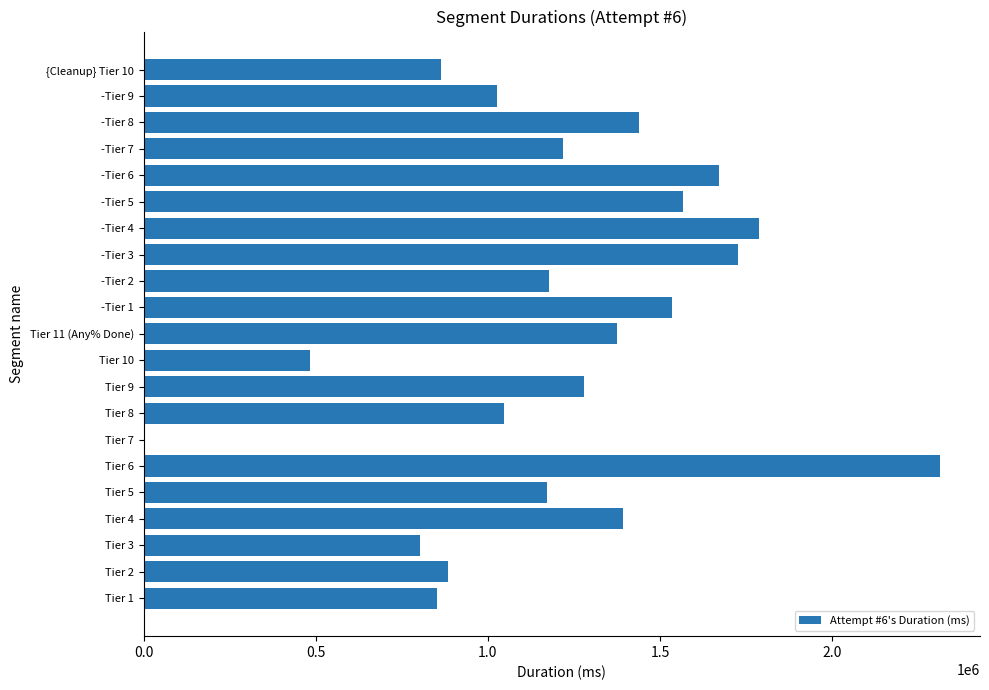

The value at -Tier 9 is 1026295. True or false?

True